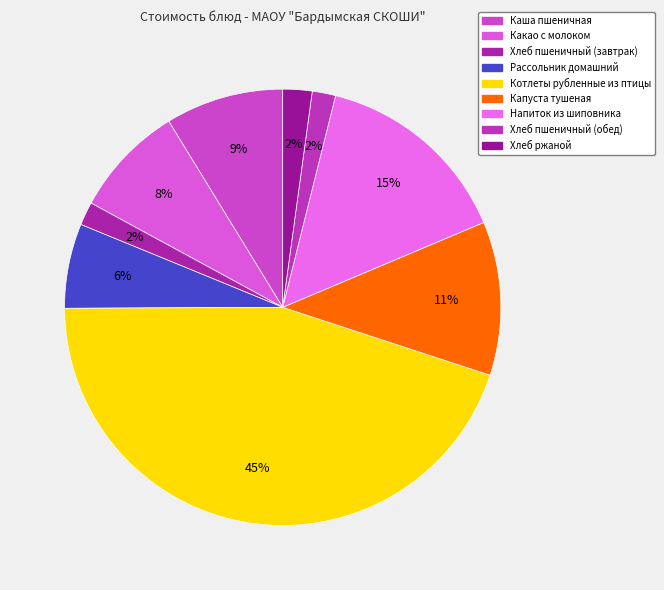

True or false: Хлеб пшеничный (завтрак) accounts for 2% of the total.

True